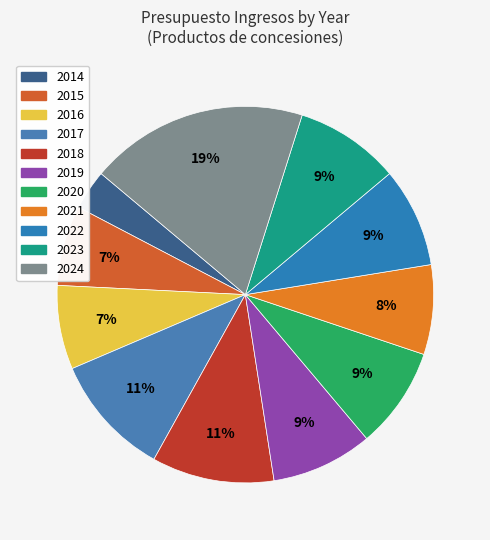

How many slices are in this pie chart?

11